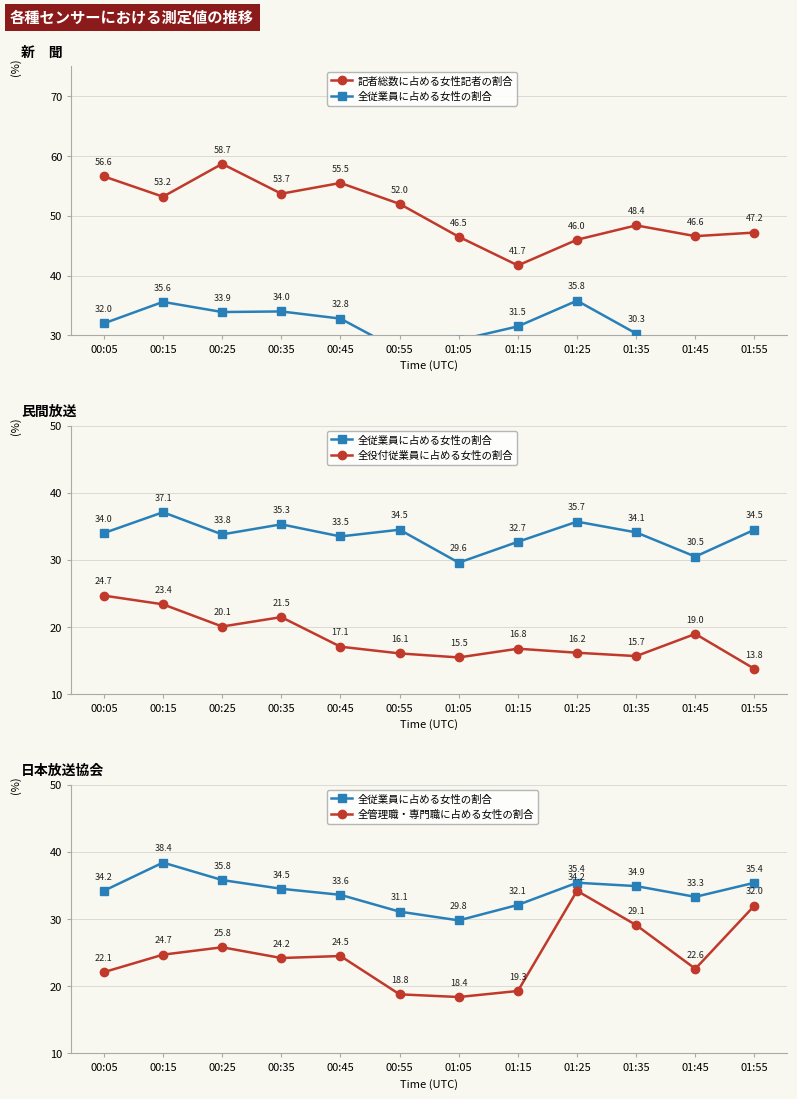

List the labels in order of 全管理職・専門職に占める女性の割合 value, smallest first.

01:05, 00:55, 01:15, 00:05, 01:45, 00:35, 00:45, 00:15, 00:25, 01:35, 01:55, 01:25